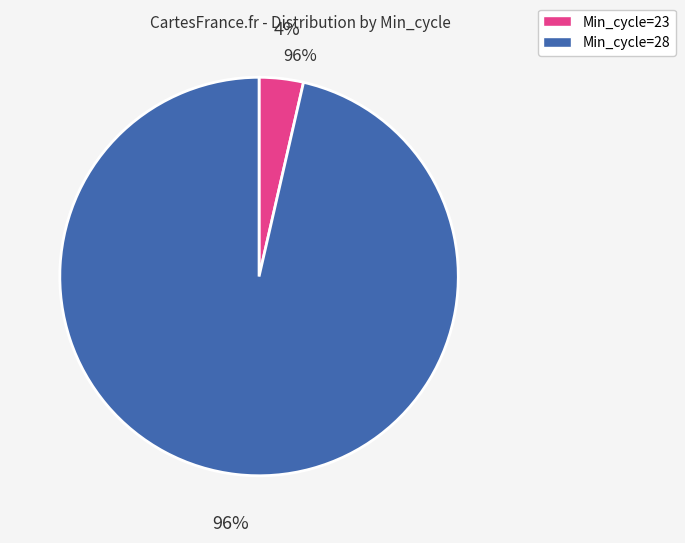

Count the number of slices in the pie.

2